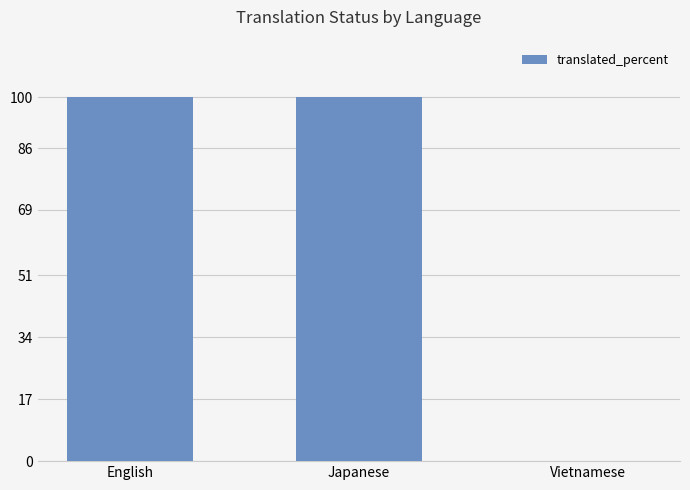

Reading left to right, list all the values displayed in this chart.

English=100	Japanese=100	Vietnamese=0